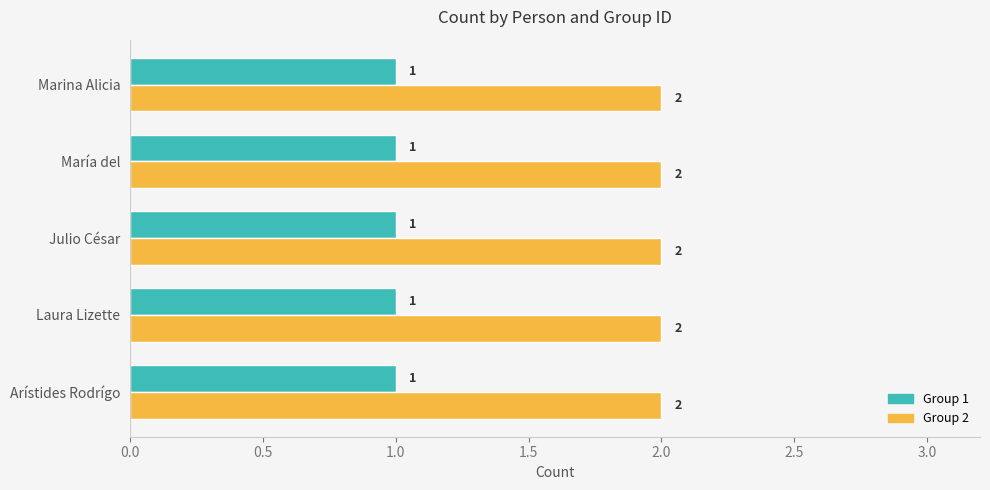

Is it true that Group 1 equals 1 at Julio César?

True